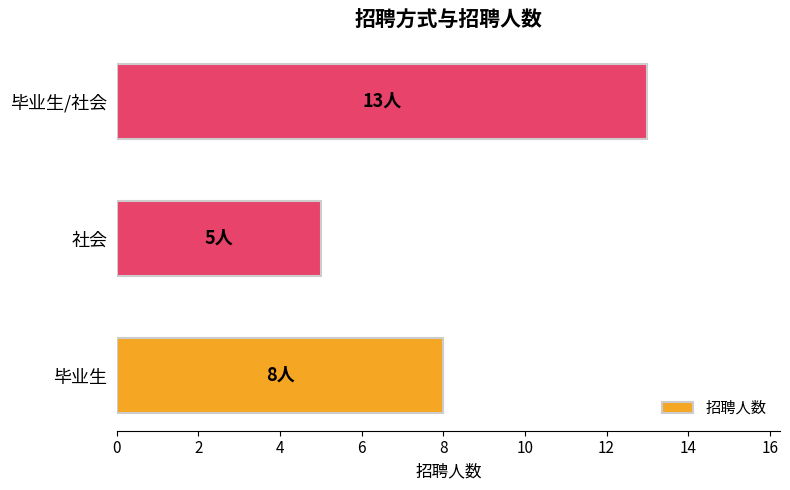

Are the bars grouped side by side (vs. stacked)?

No